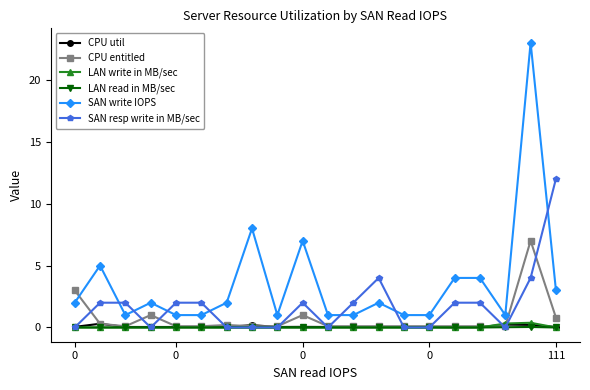

What is the value of the SAN resp write in MB/sec point at the 20th from the left?

12.0